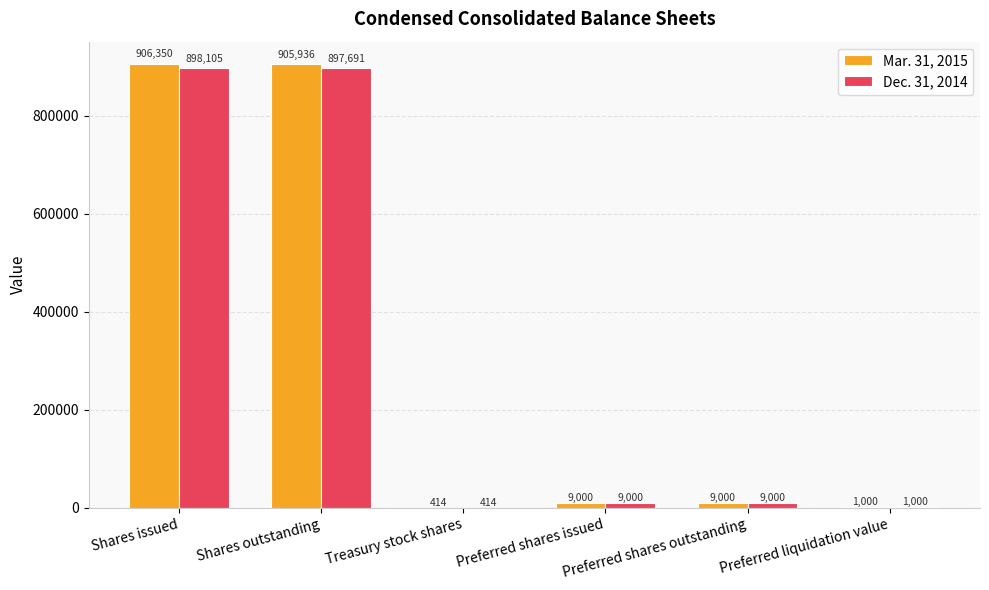

What is the sum of the Mar. 31, 2015 values at Treasury stock shares and Preferred shares issued?

9414